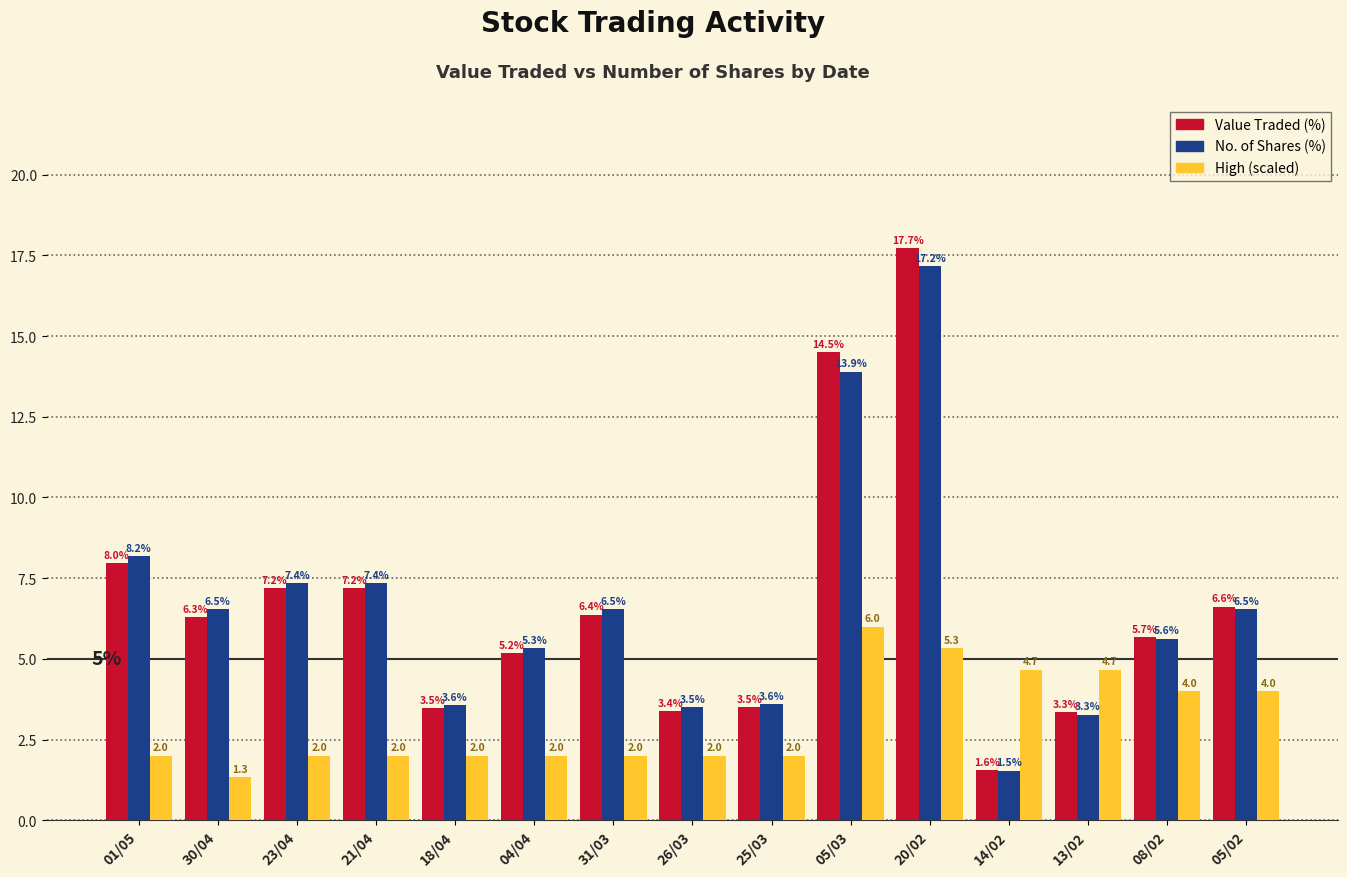

Which category has the lowest value across all series?

30/04